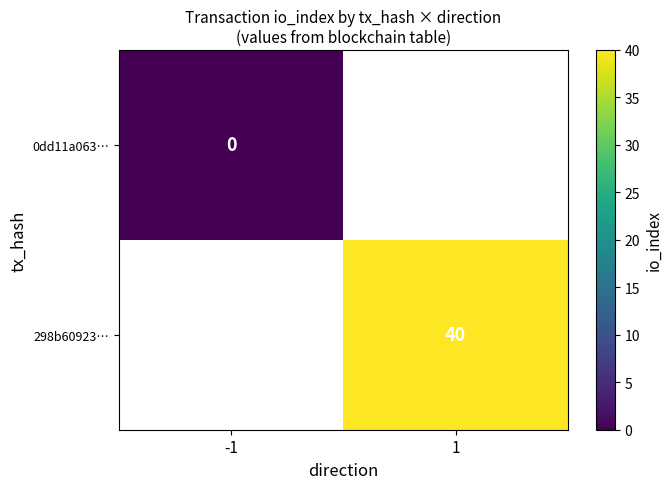

Between -1 and 1, which is larger?

1